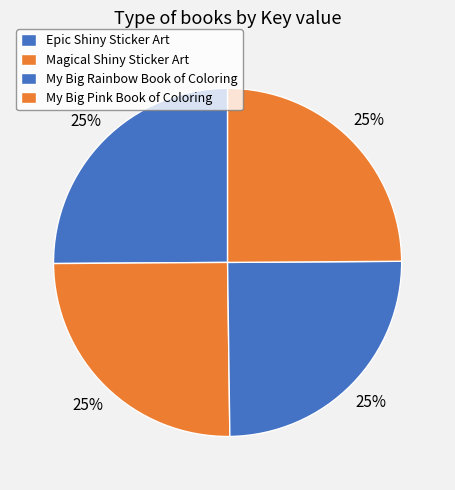

Is it true that My Big Rainbow Book of Coloring is 32% of the pie?

False